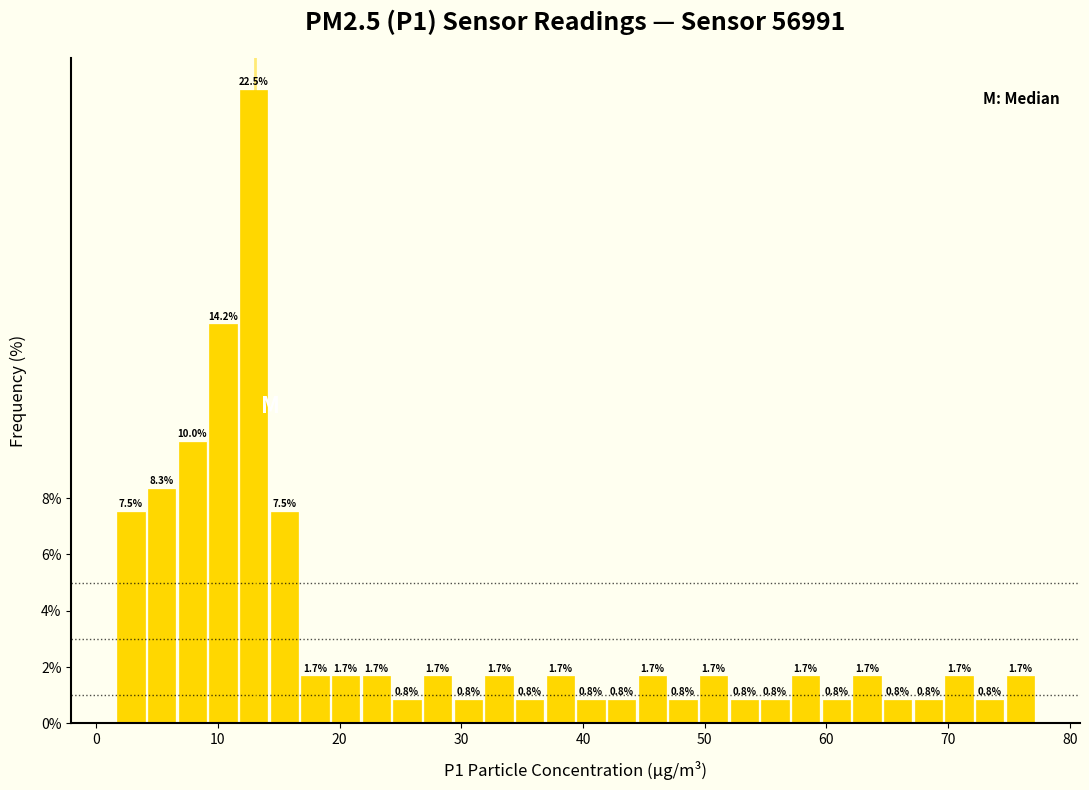

Around what value on the x-axis is the tallest bar? Give the approximate position of its centre, as read against the axis.

13